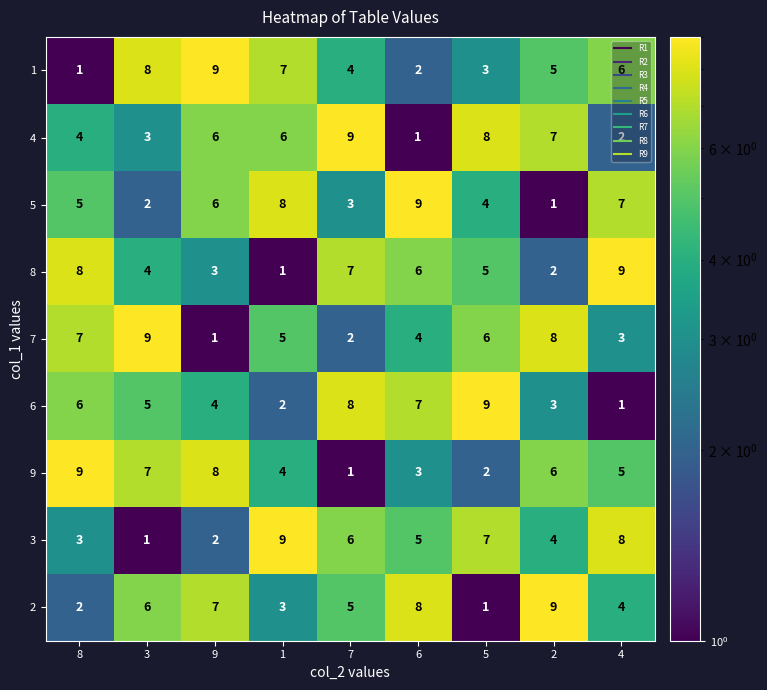

What is the highest value of the 2 series?

9